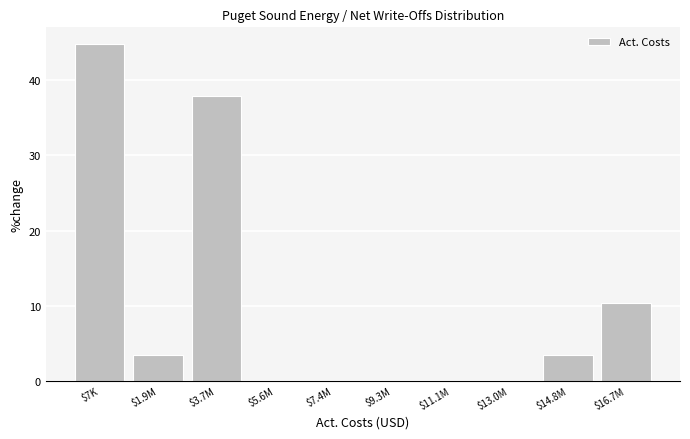

At which label is the value closest to 22?

$16.7M